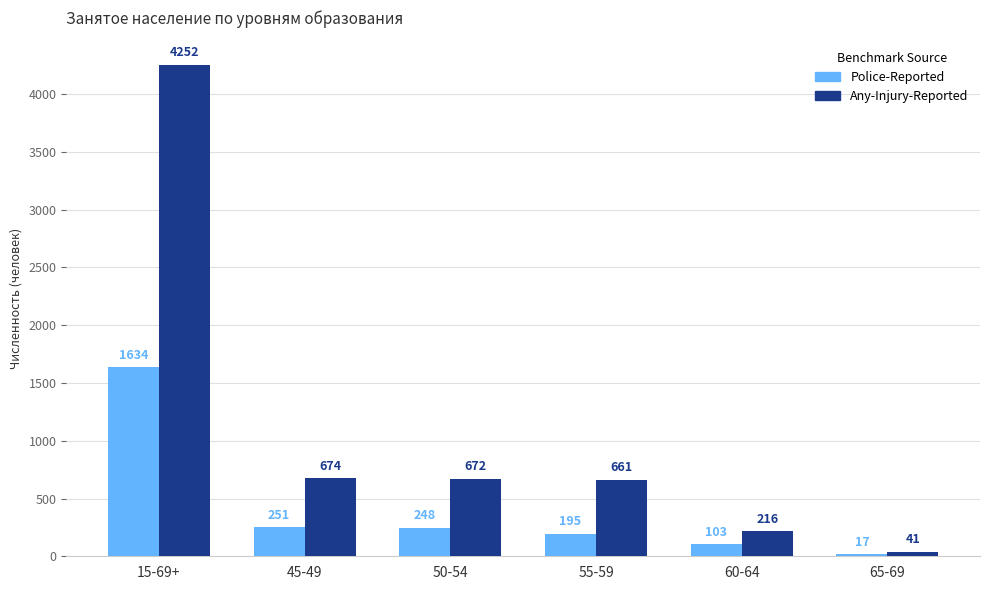

What is the average value of the Any-Injury-Reported series?

1086